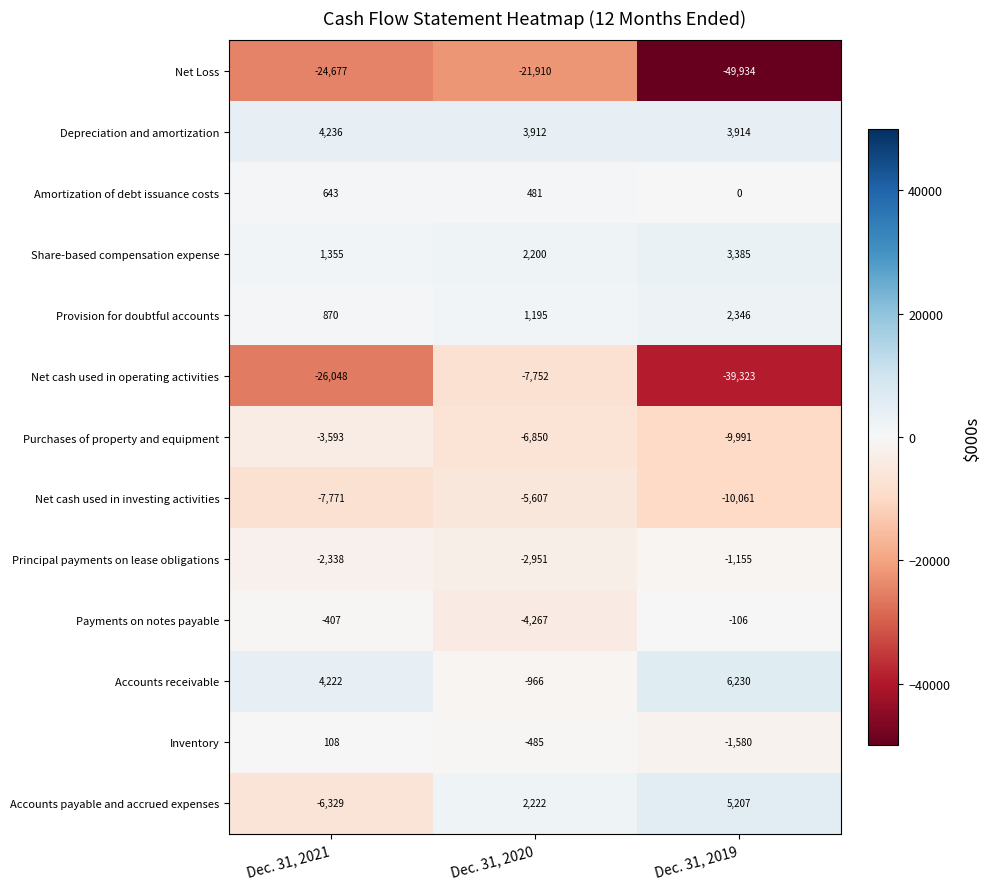

True or false: Share-based compensation expense has a value of 2043 at Dec. 31, 2021.

False